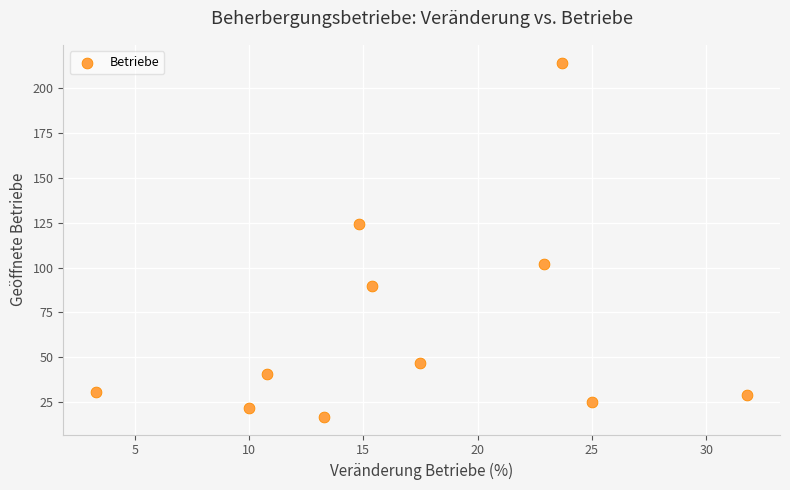

What is the average Y value?

67